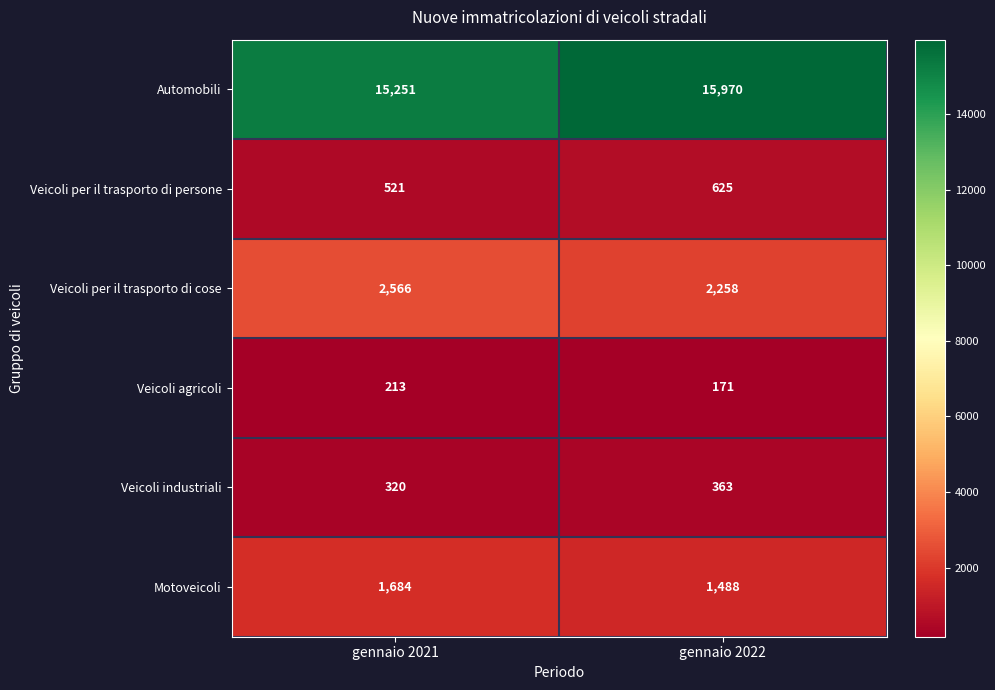

At gennaio 2022, list the series in order from smallest to largest.

Veicoli agricoli, Veicoli industriali, Veicoli per il trasporto di persone, Motoveicoli, Veicoli per il trasporto di cose, Automobili